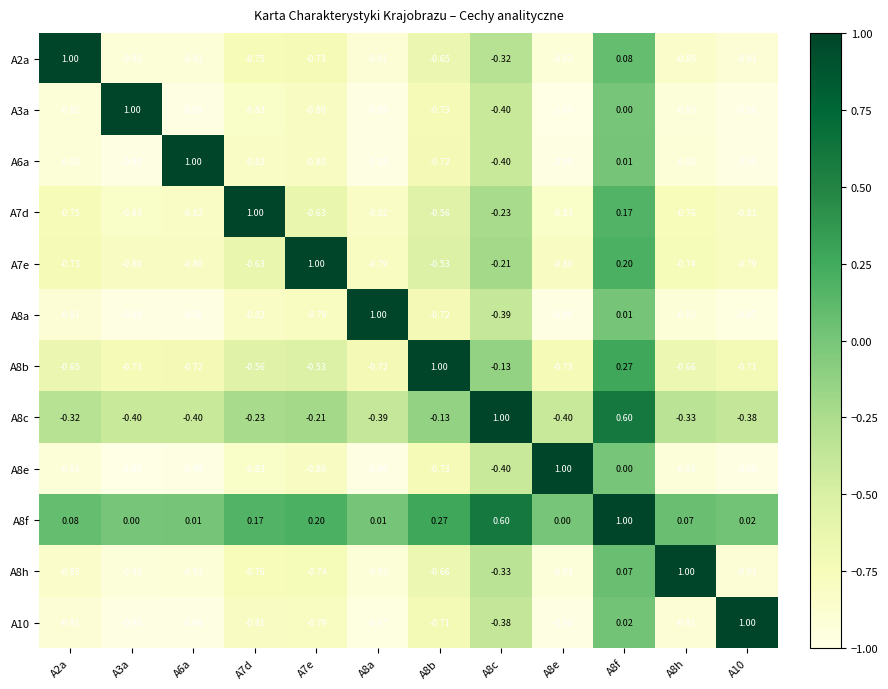

At which category is the sum across all series the highest?

A8f